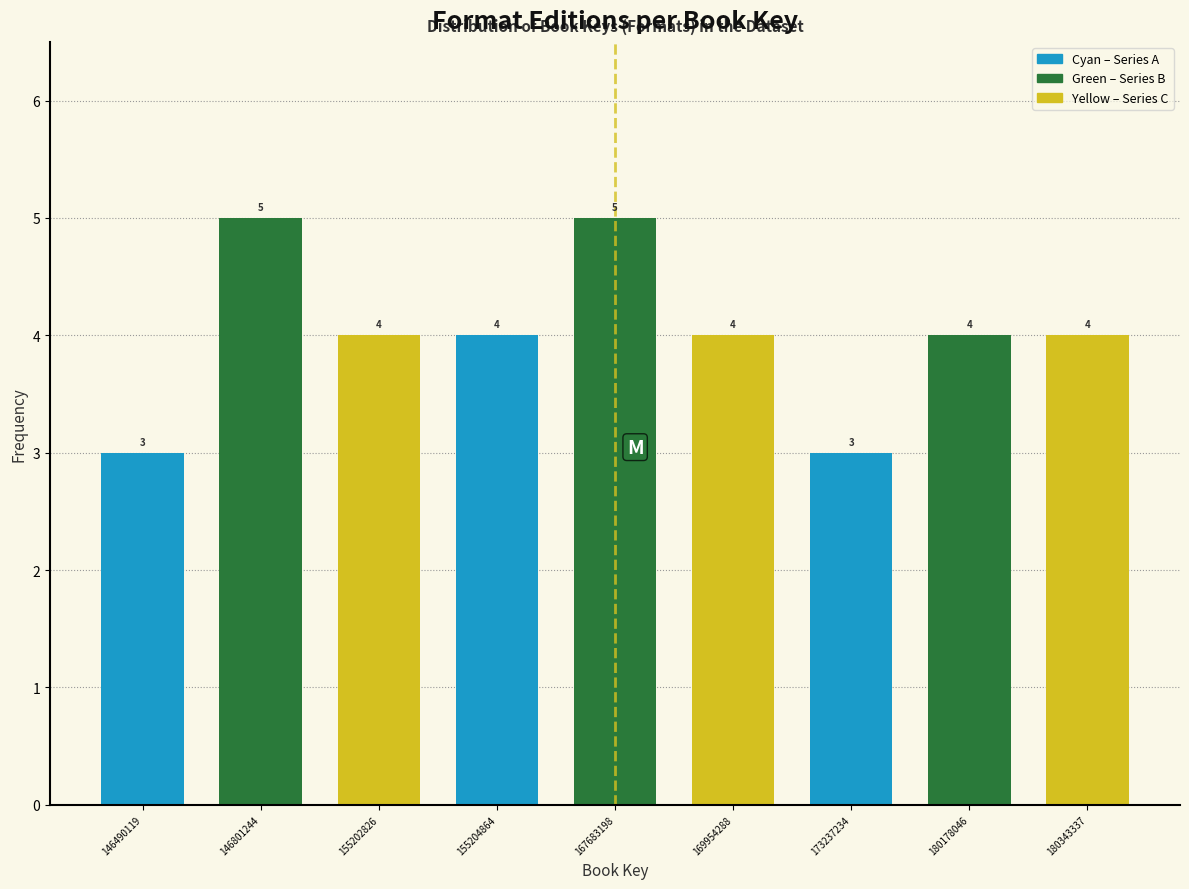

Reading left to right, extract all data points from this chart.

3	5	4	4	5	4	3	4	4